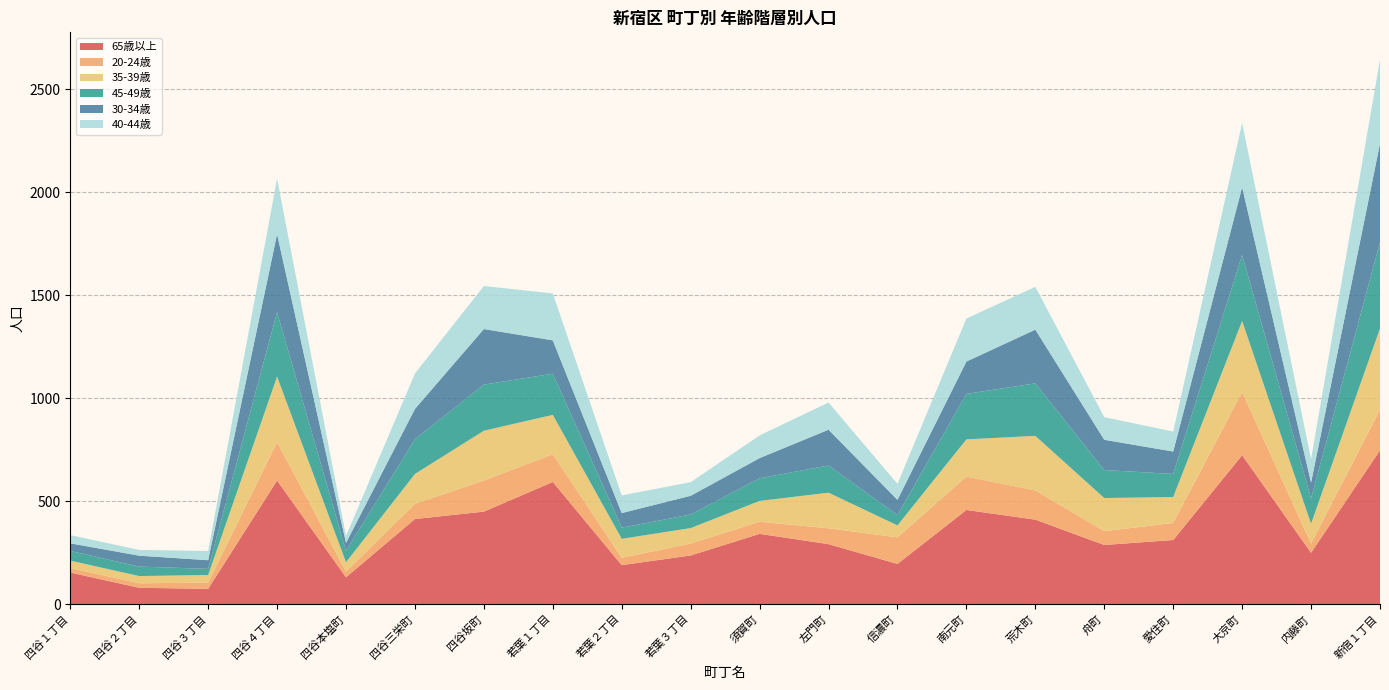

Reading left to right, what are all the values shown in this chart?

65歳以上: 153	79	74	600	130	413	449	593	189	236	341	291	195	457	410	287	311	723	249	747
20-24歳: 22	22	30	187	28	74	151	135	36	58	59	77	129	162	142	67	83	307	45	197
35-39歳: 36	35	37	318	45	145	242	191	92	75	101	173	58	181	265	161	126	345	96	395
45-49歳: 47	46	30	313	55	169	224	200	54	66	110	132	50	221	255	136	112	321	123	419
30-34歳: 37	53	42	379	39	147	270	162	71	91	98	174	74	157	261	147	109	329	77	479
40-44歳: 40	28	45	270	34	172	209	228	86	66	110	132	78	209	208	110	97	312	114	408